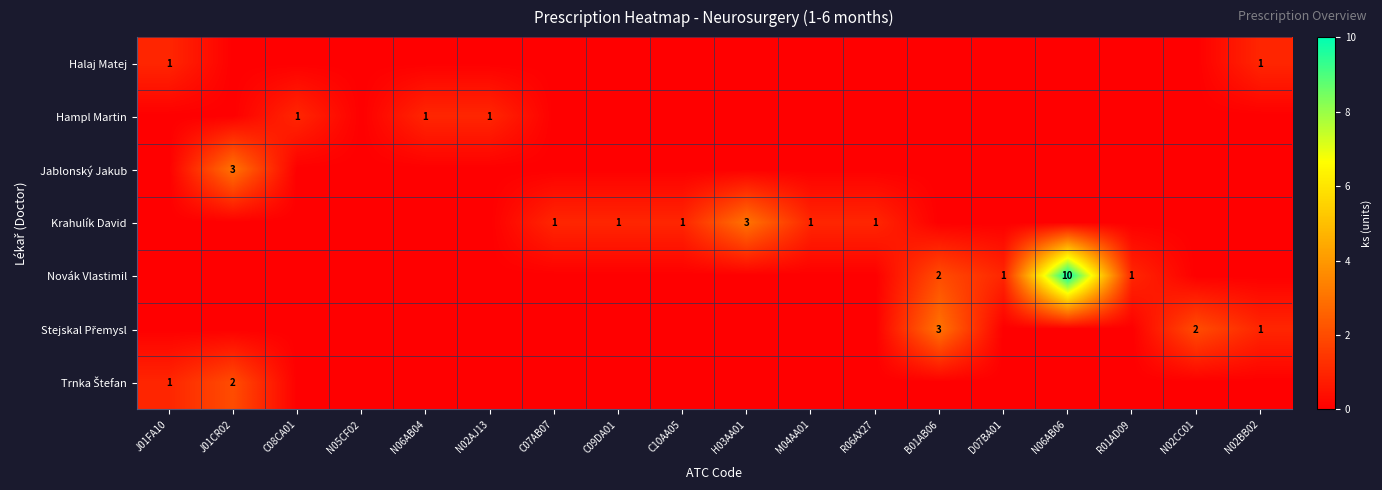

How many values in Trnka Štefan are above zero?

2